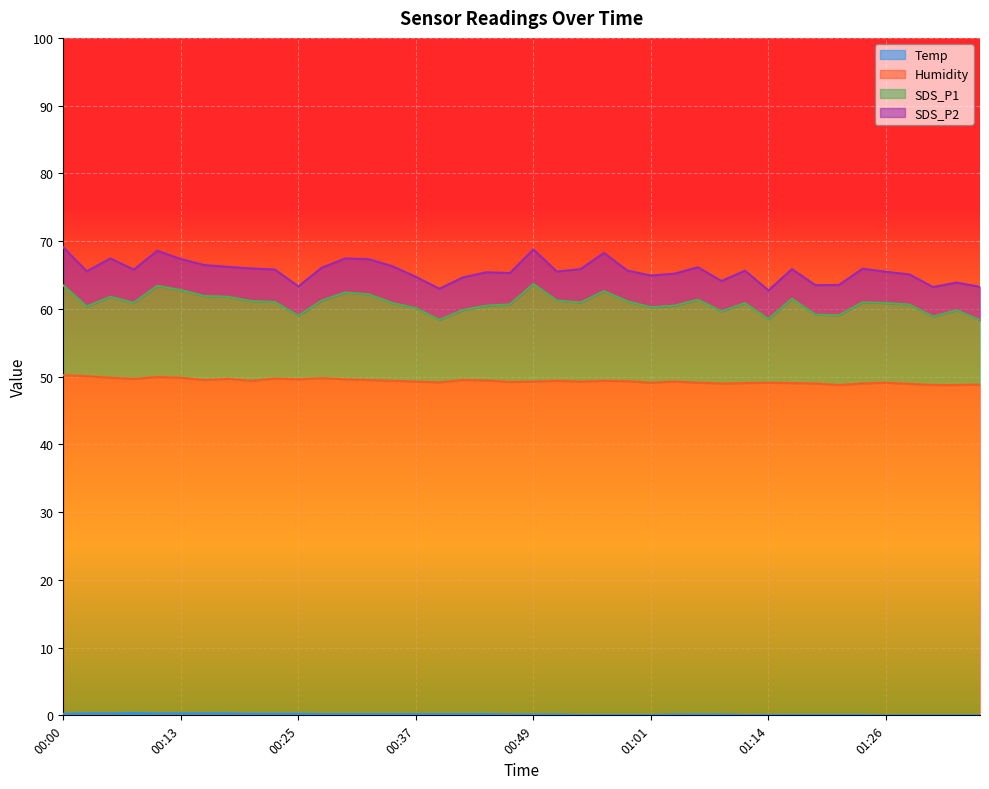

Does the chart display data point markers on the line(s)?

No